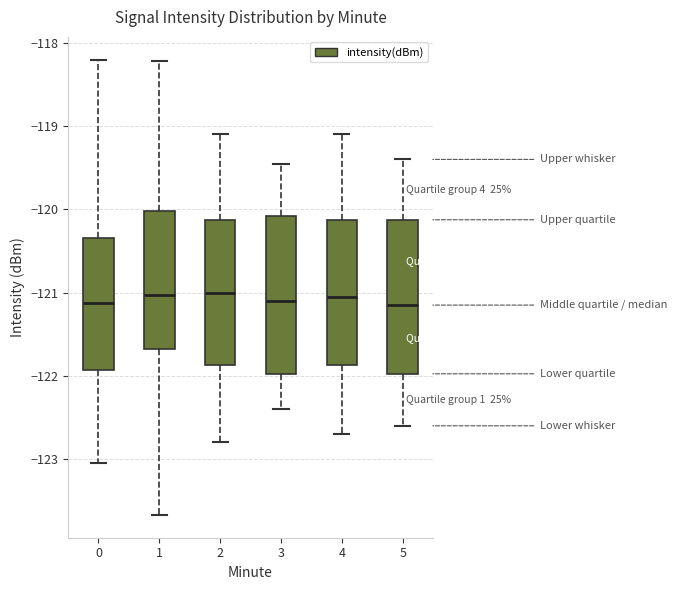

Reading left to right, transcribe this box plot: for each box, give where its median line is, the range the box spans, and where its two whiskers end, as read against the y-axis. The values are not printed on the chart, so give them approximately, as read against the axis.

0: median -121.1, box -121.9 to -120.3, whiskers -123.1 to -118.2
1: median -121.0, box -121.7 to -120.0, whiskers -123.7 to -118.2
2: median -121.0, box -121.9 to -120.1, whiskers -122.8 to -119.1
3: median -121.1, box -122.0 to -120.1, whiskers -122.4 to -119.4
4: median -121.0, box -121.9 to -120.1, whiskers -122.7 to -119.1
5: median -121.1, box -122.0 to -120.1, whiskers -122.6 to -119.4